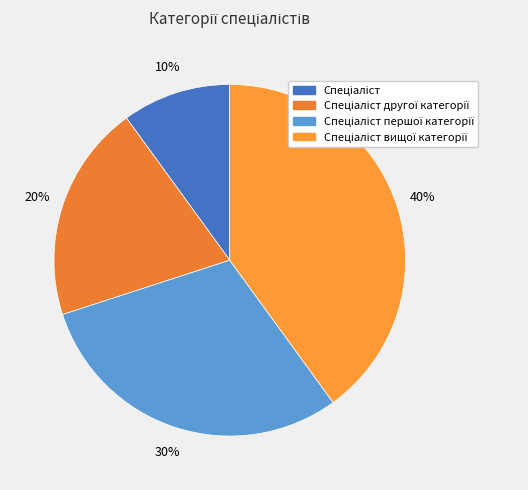

Rank the categories by value from highest to lowest.

Спеціаліст вищої категорії, Спеціаліст першої категорії, Спеціаліст другої категорії, Спеціаліст